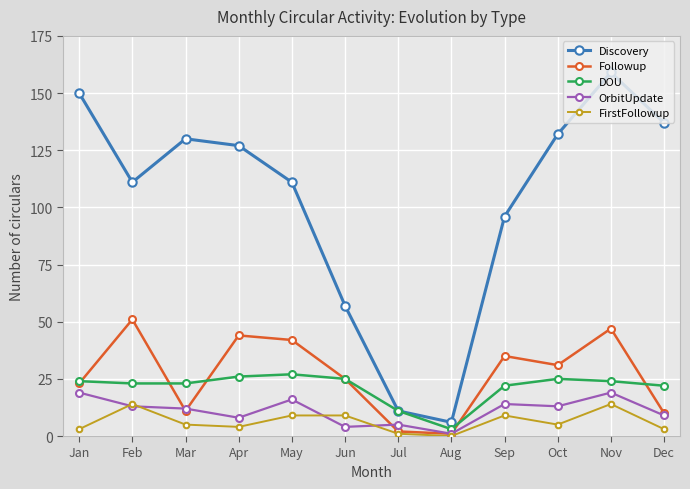

True or false: DOU and OrbitUpdate intersect in this chart.

False